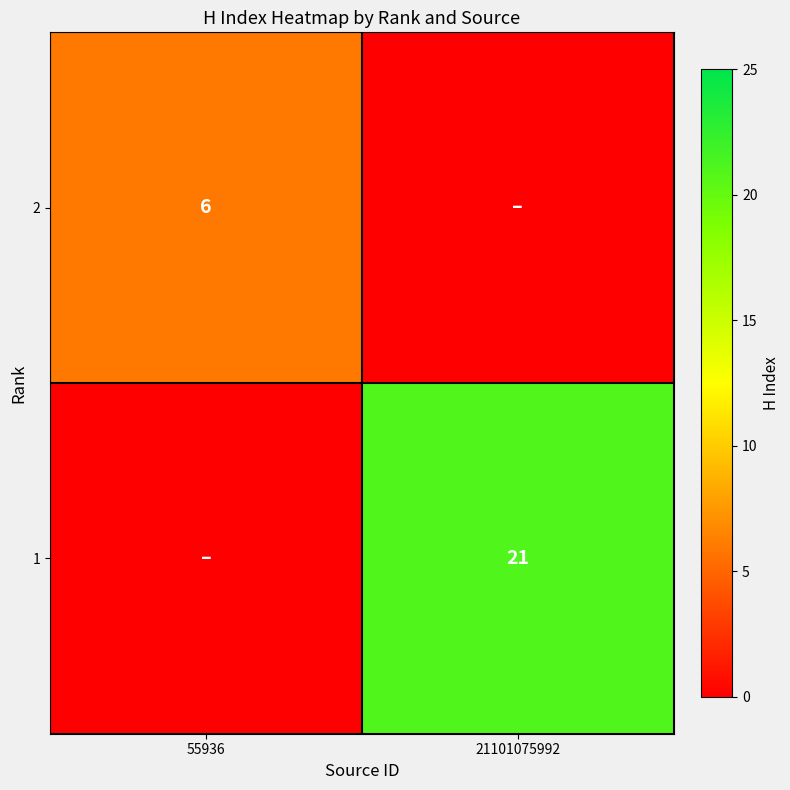

Is the value of 2 at 55936 greater than the value of 1 at 21101075992?

No